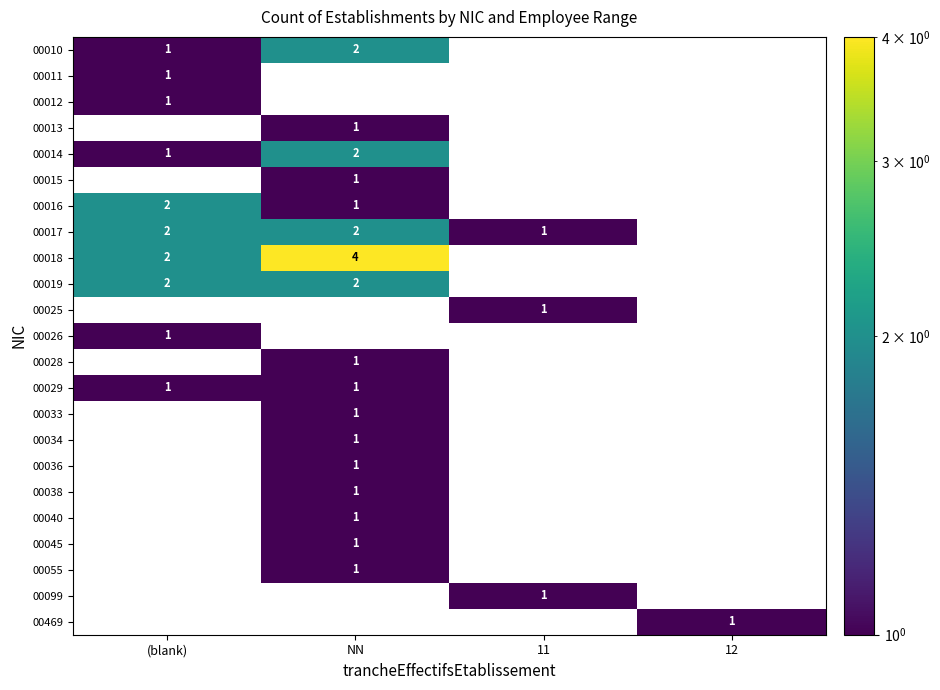

True or false: 00017 has a value of 1 at 11.

True